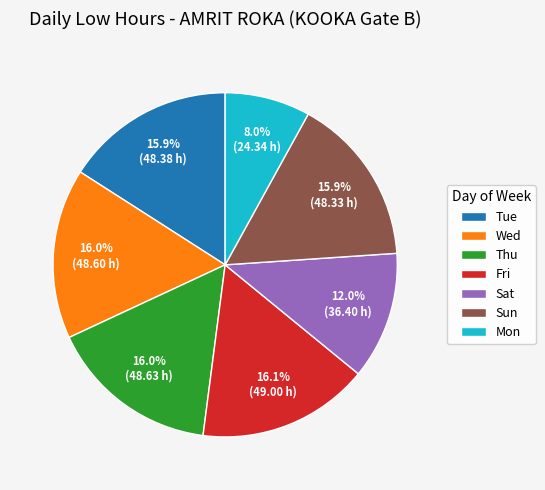

Is there a majority slice in this chart?

No